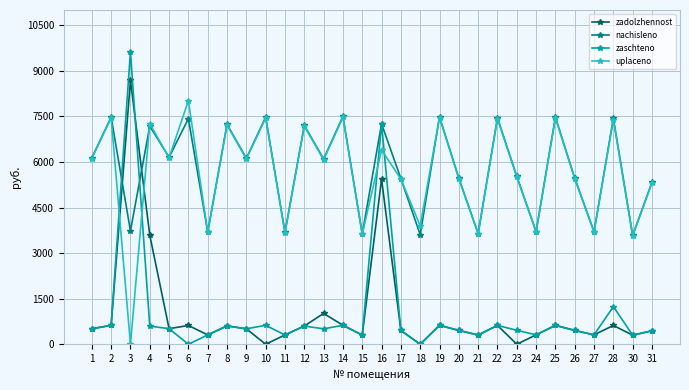

How many times do zadolzhennost and nachisleno cross each other?

2